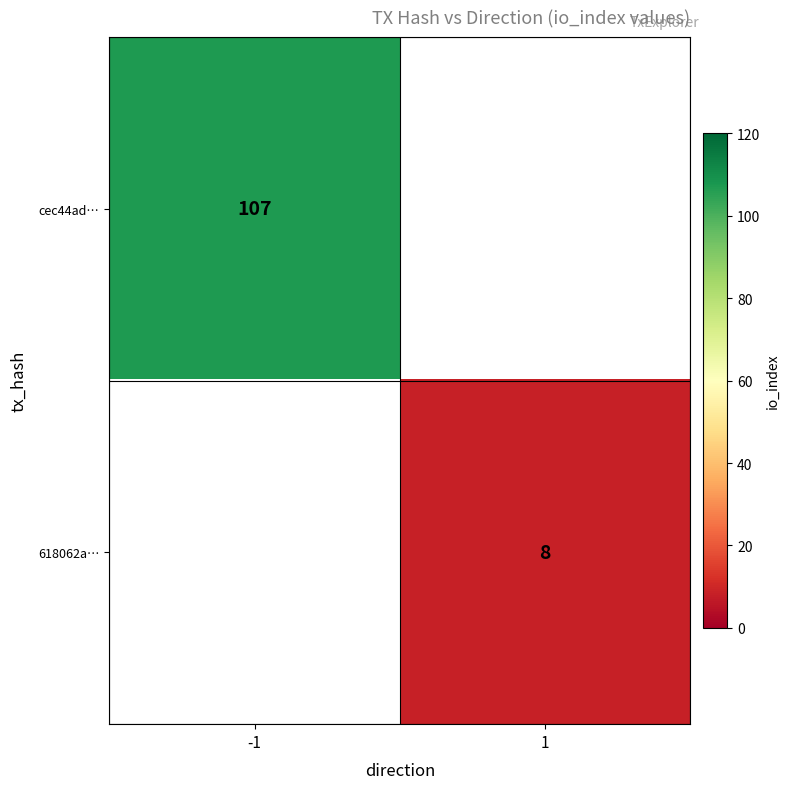

The 618062a… series shows 8 at 1. True or false?

True